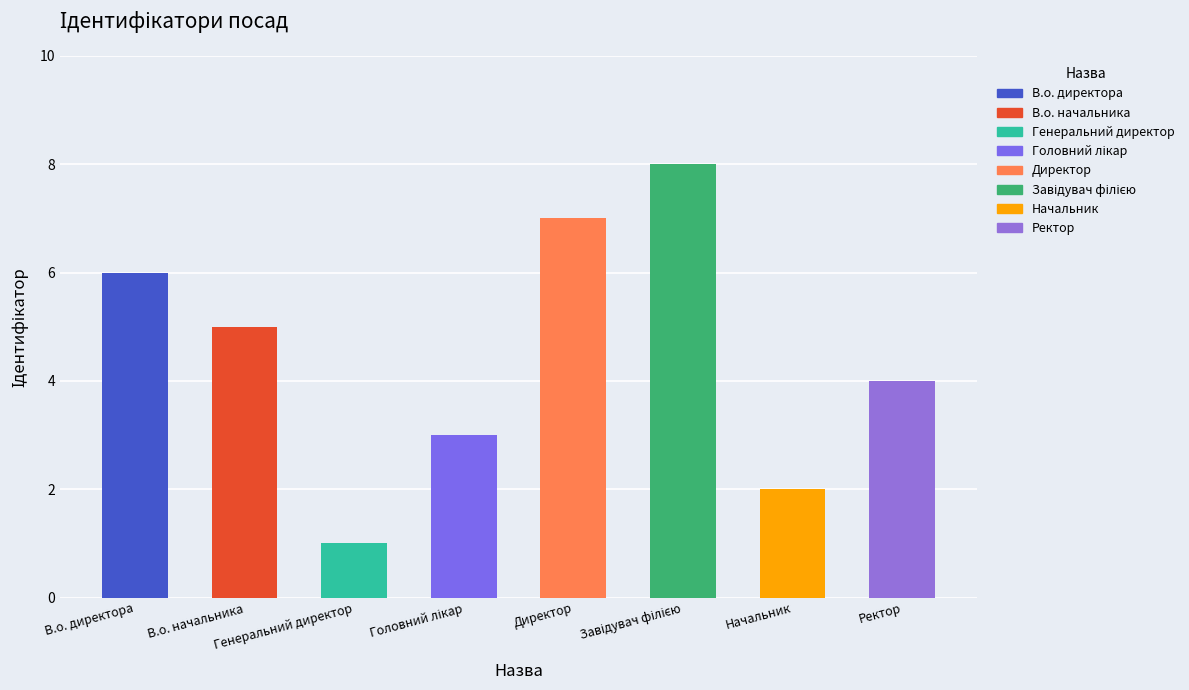

Are the bars horizontal?

No